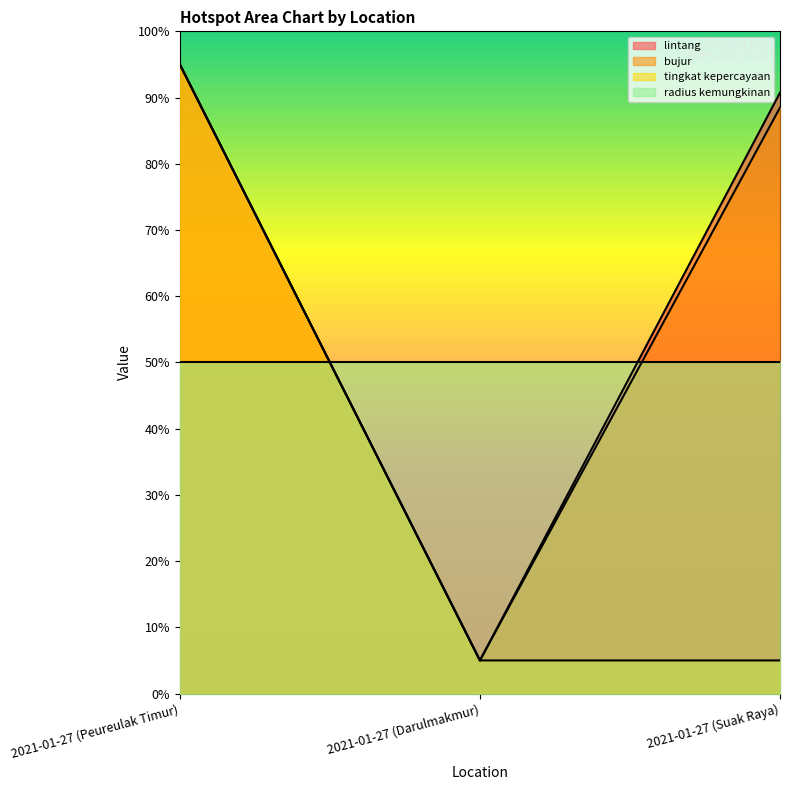

Rank the series at 2021-01-27 (Suak Raya) from highest to lowest value.

lintang, bujur, radius kemungkinan, tingkat kepercayaan